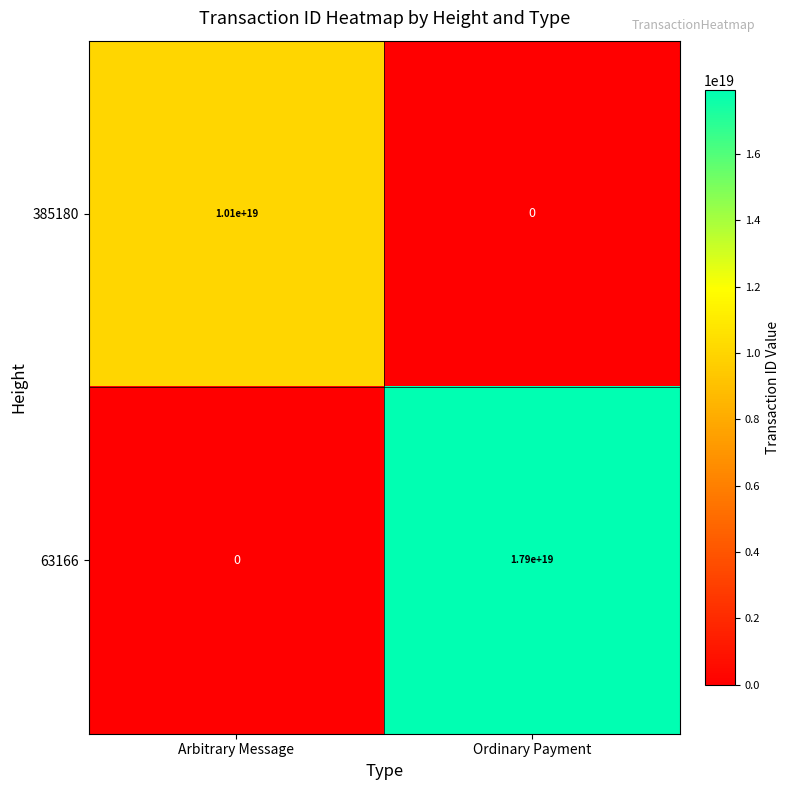

How many data points does each series have?

2